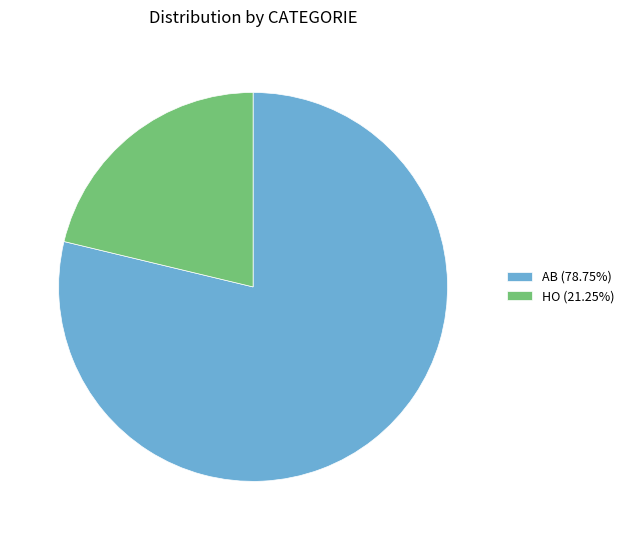

Rank the categories by value from lowest to highest.

HO, AB